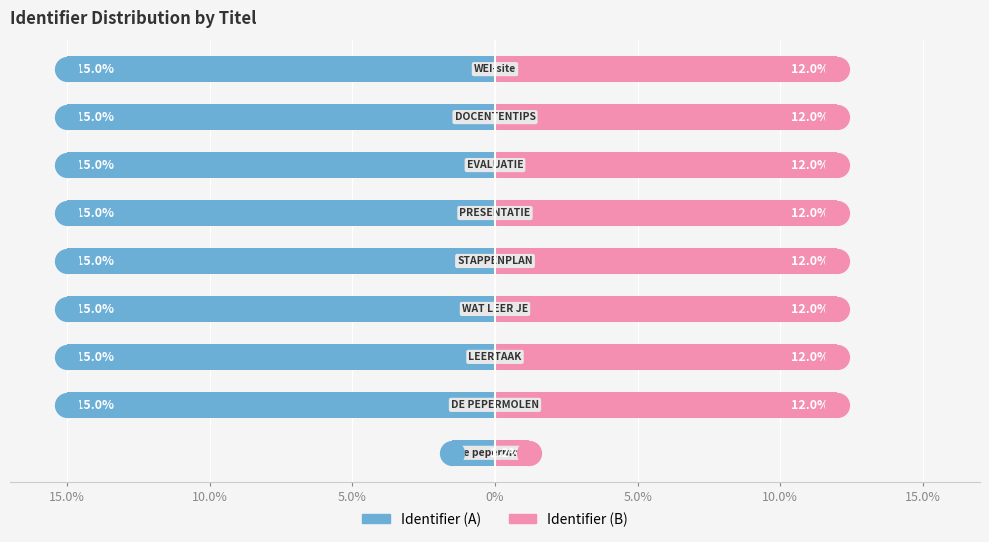

What are all the series names shown in the legend?

Identifier (A), Identifier (B)